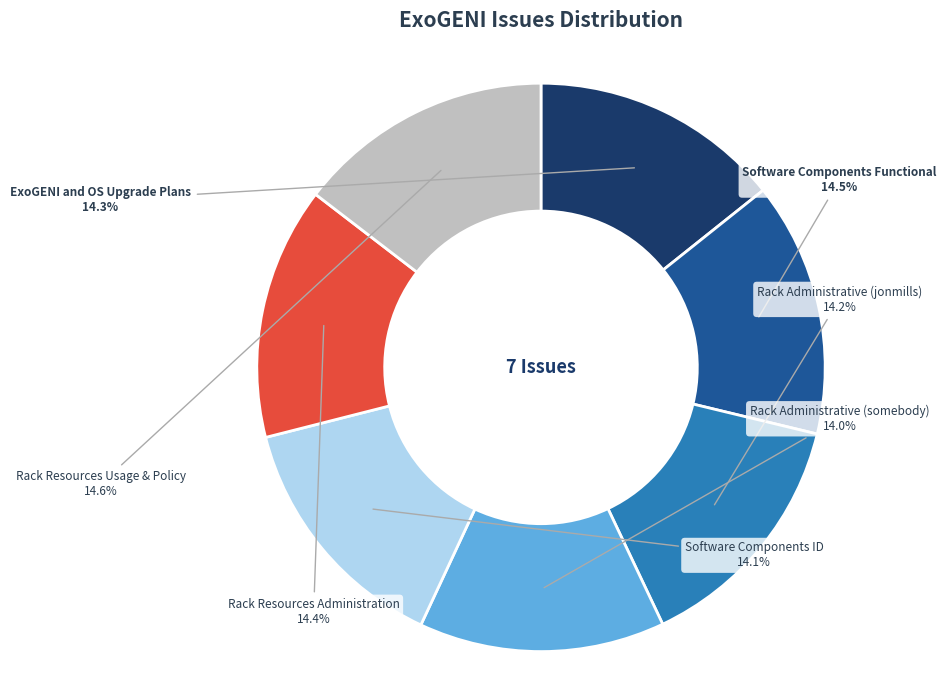

Is there a majority slice in this chart?

No